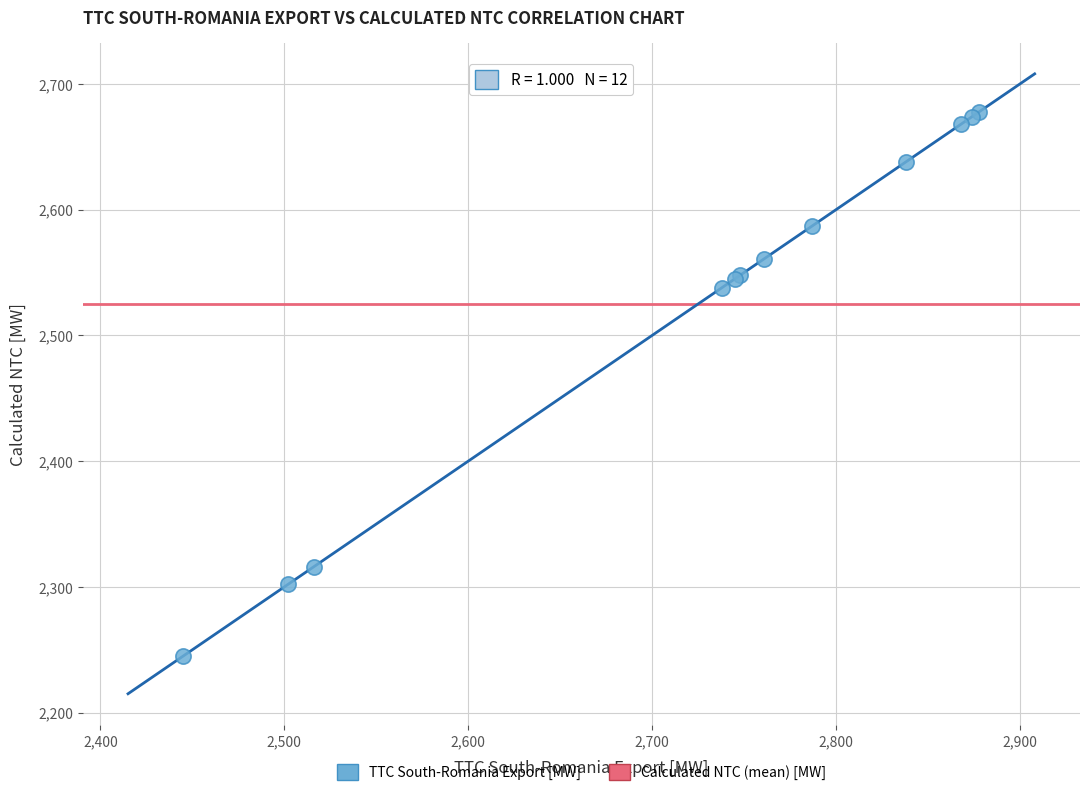

What Y value in the scatter plot is closest to 2461?

2538